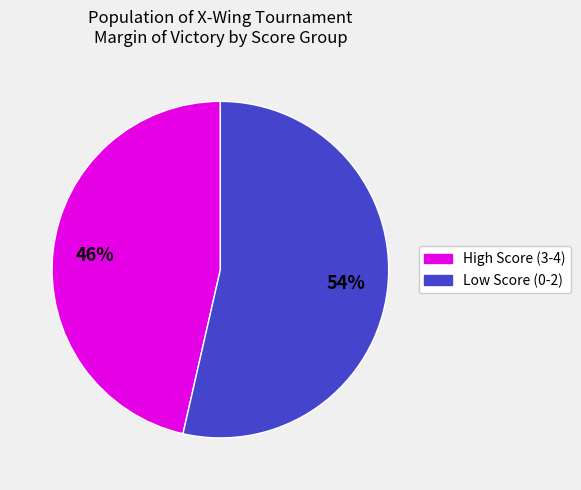

Is there any slice that represents more than half of the pie?

Yes